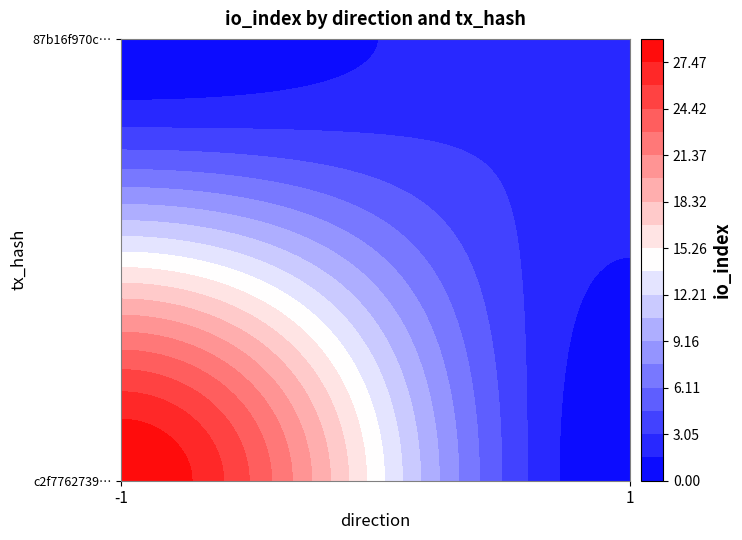

Rank the series by their maximum value, from highest to lowest.

c2f77627394a9e153329d52a25ff82ea4405087, 87b16f970c74f0ed1676fed15477e5516d9c7f2